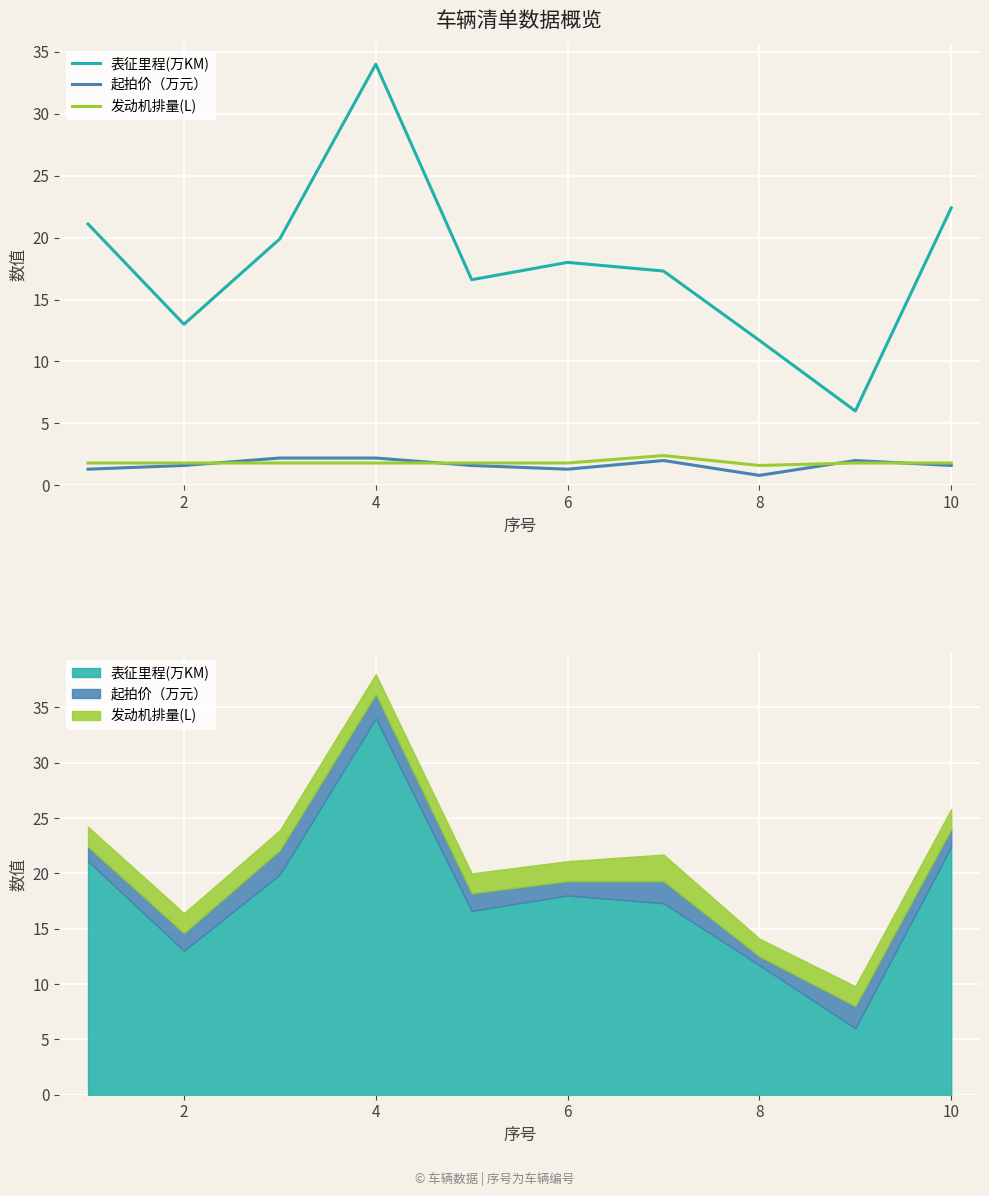

Between 8 and 4, which is larger?

4